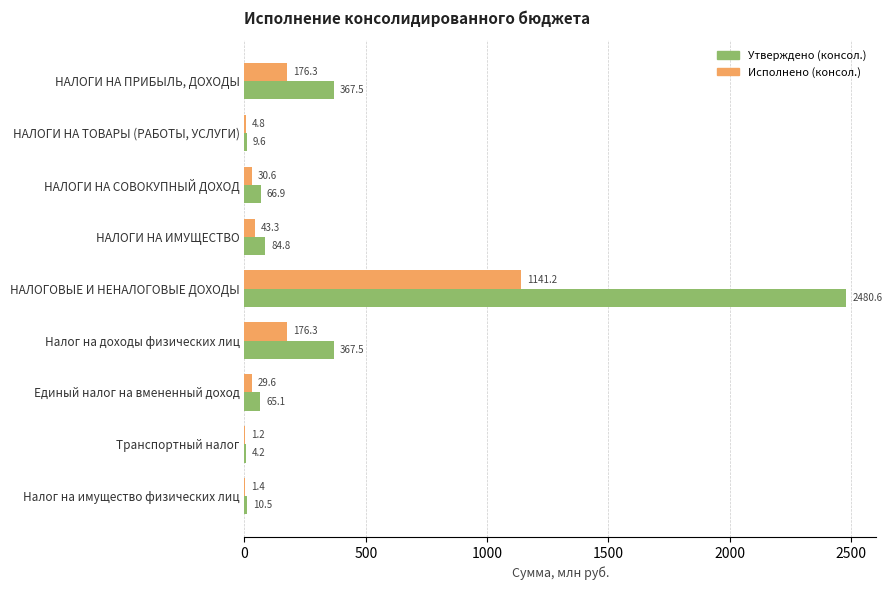

Which series changed the most between НАЛОГОВЫЕ И НЕНАЛОГОВЫЕ ДОХОДЫ and Налог на имущество физических лиц?

Утверждено (консол.)